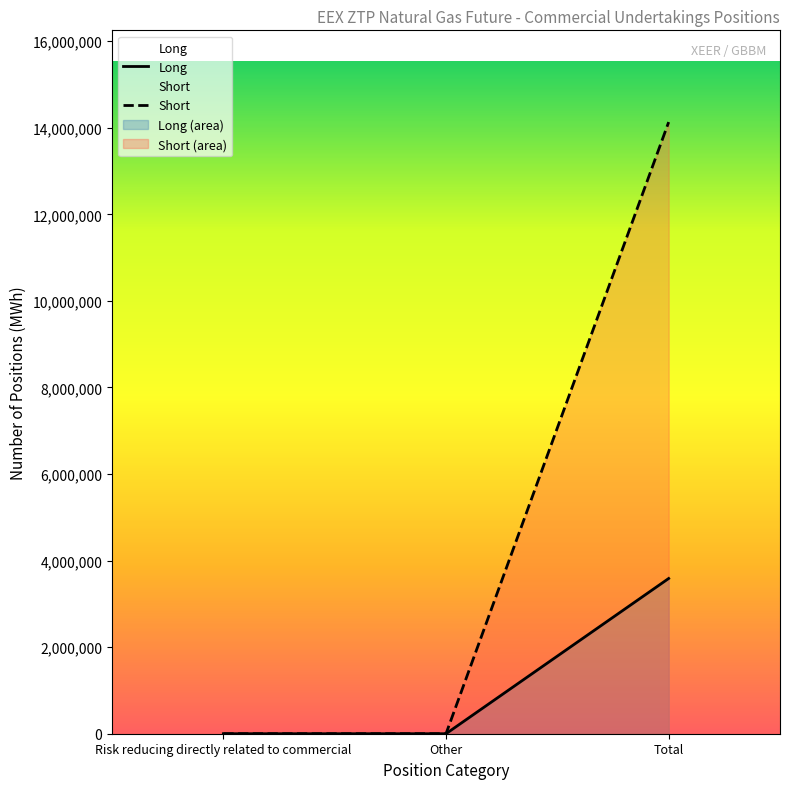

At which category is the sum across all series the highest?

Total